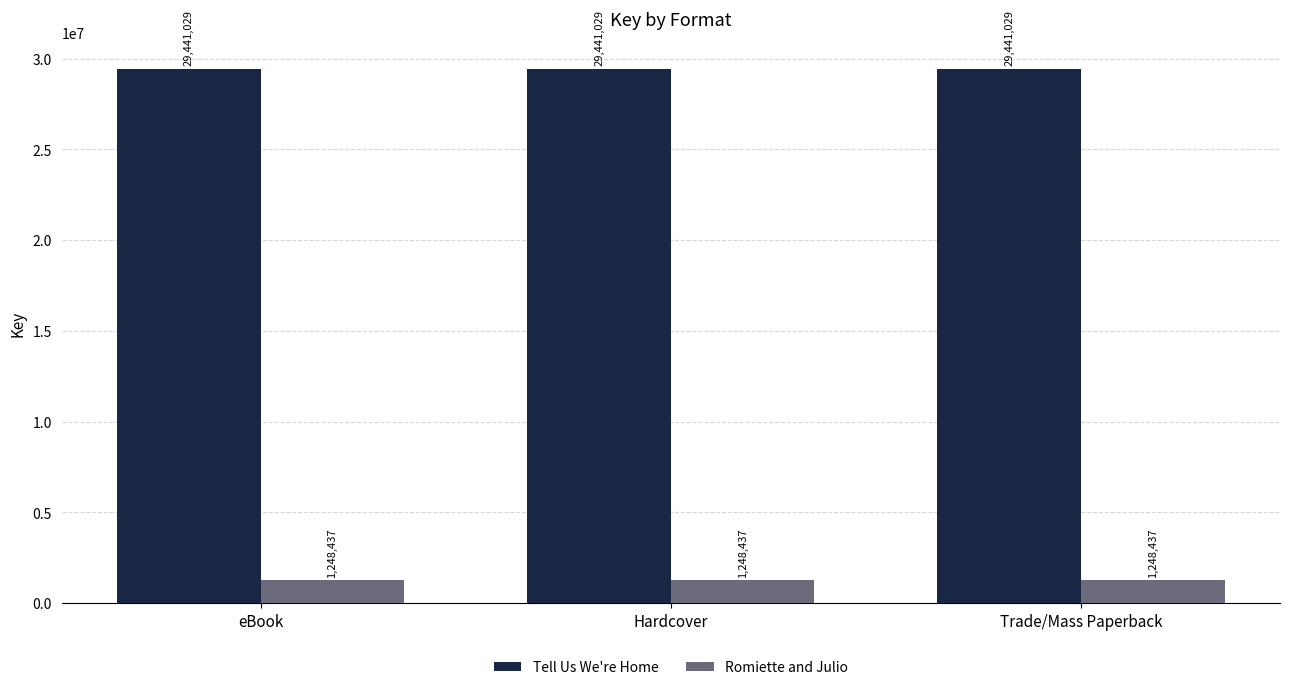

Reading left to right, what are all the values shown in this chart?

Tell Us We're Home: 29441029	29441029	29441029
Romiette and Julio: 1248437	1248437	1248437